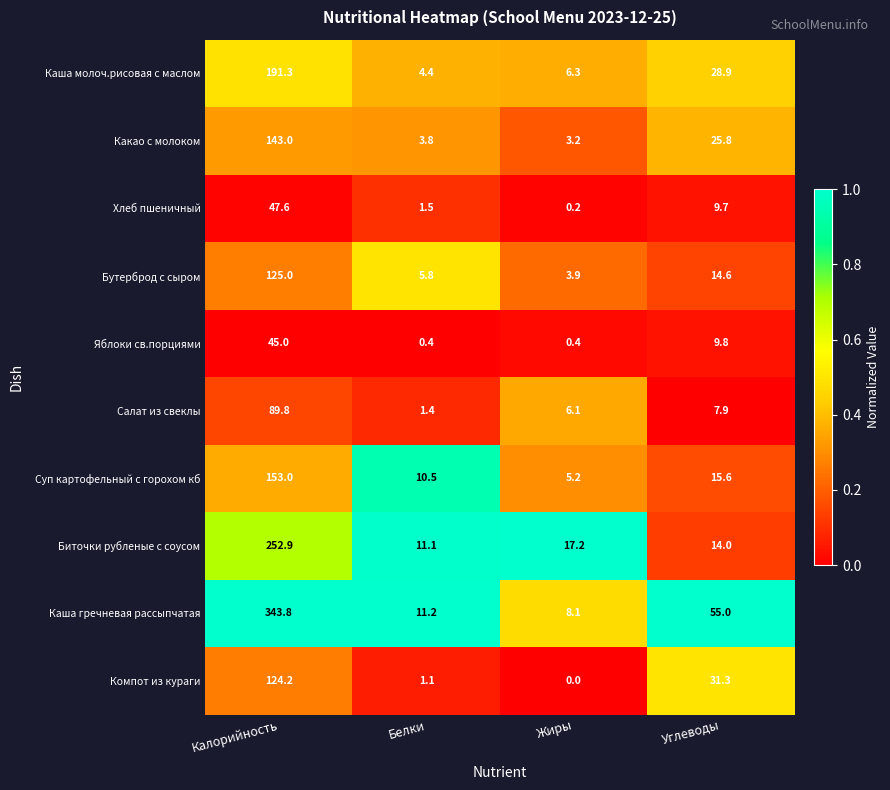

What is the approximate value of Салат из свеклы at Белки?

1.4